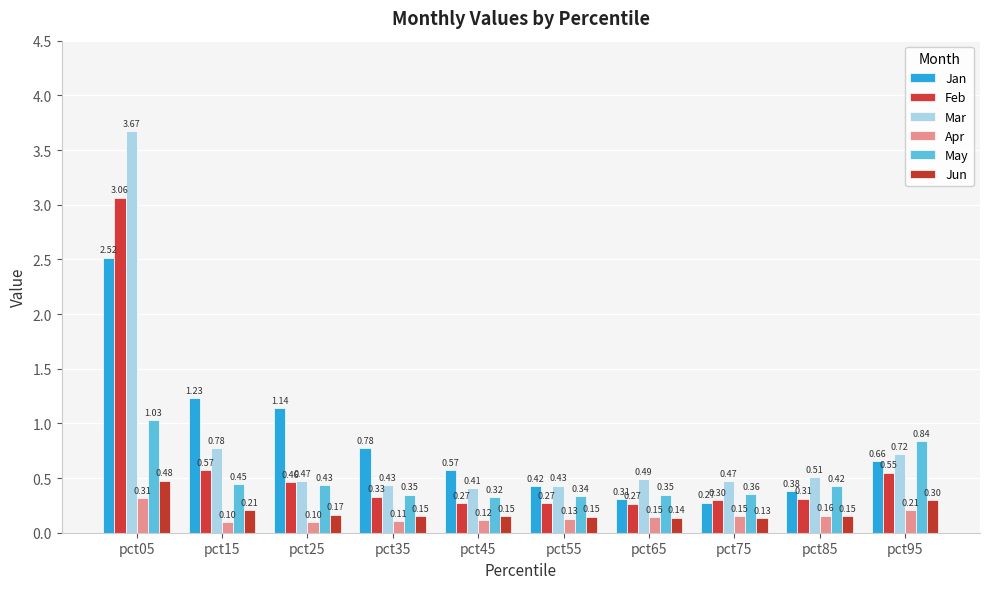

The value of May at pct15 is 0.2. True or false?

False